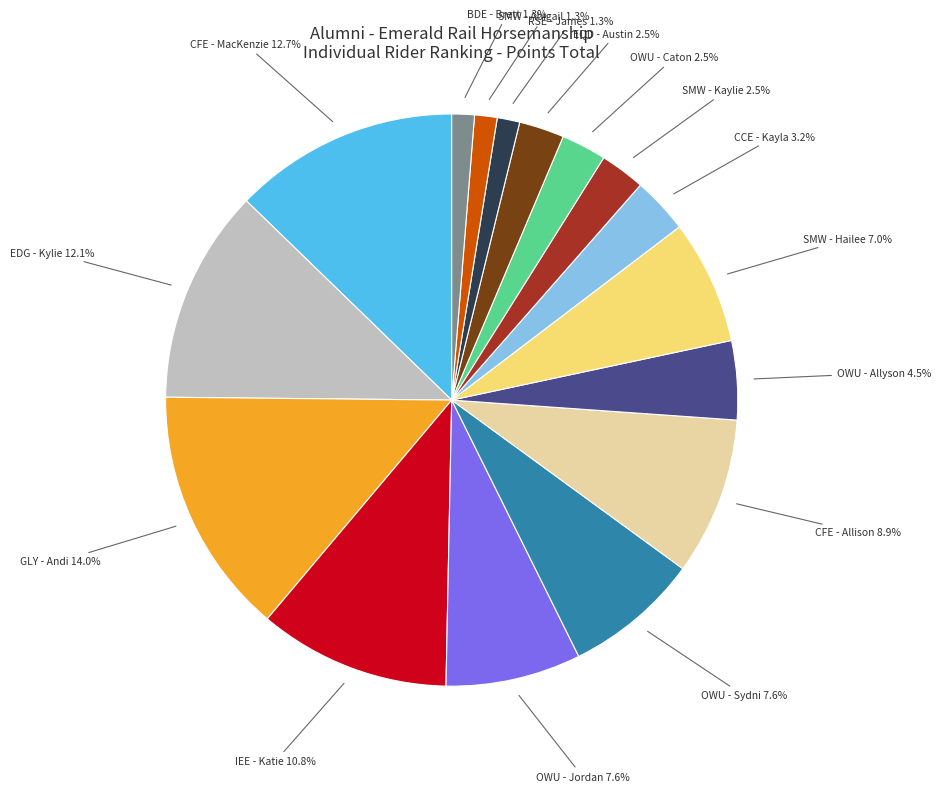

Does IEE - Katie represent more than half of the total?

No